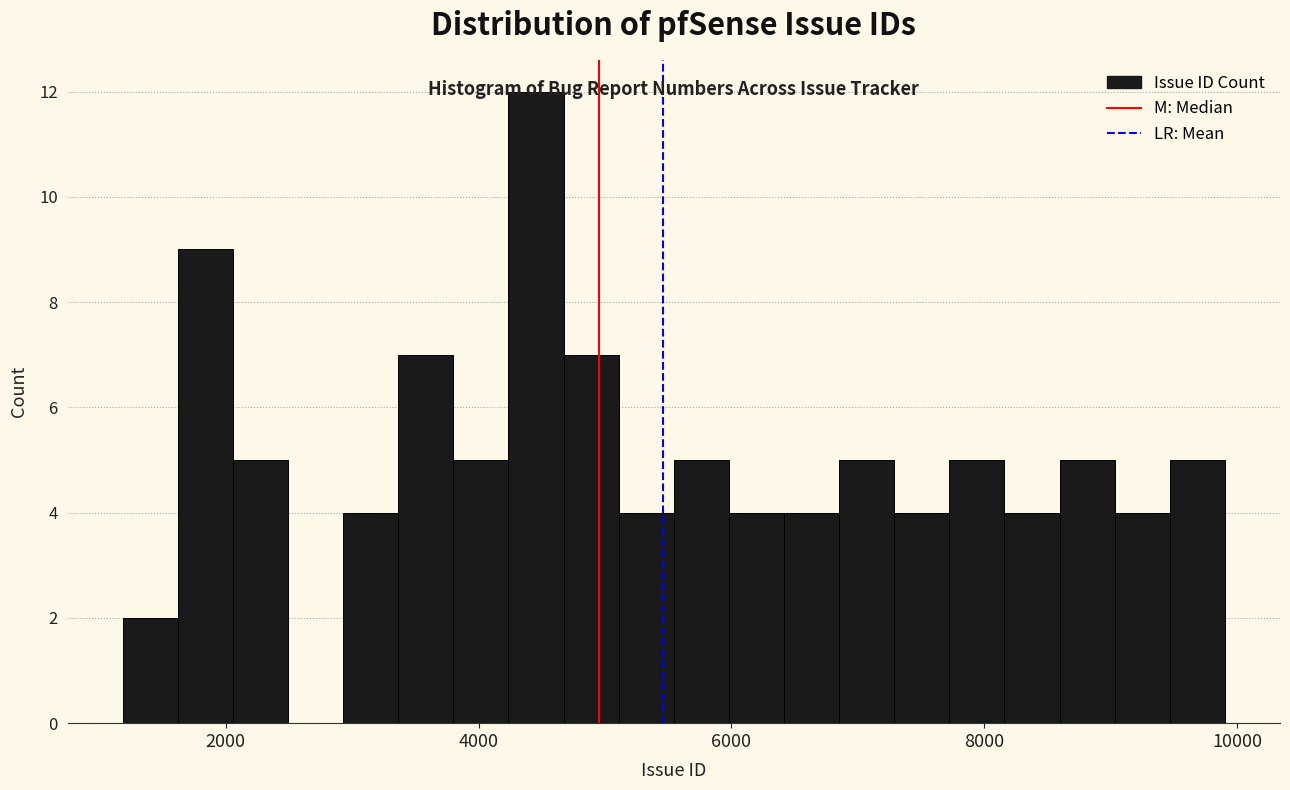

Around what value on the x-axis is the tallest bar? Give the approximate position of its centre, as read against the axis.

4400